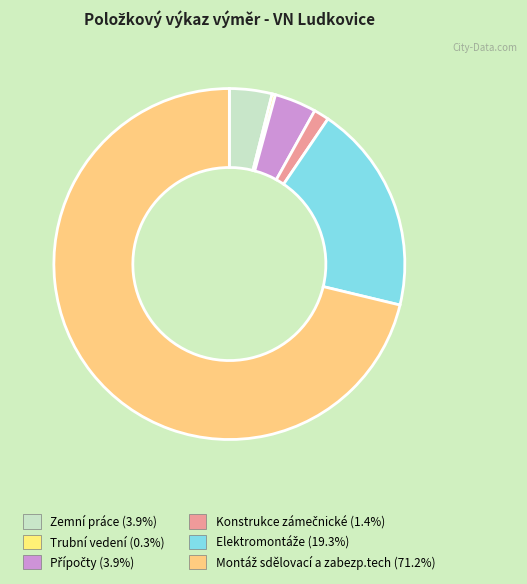

To the nearest percent, what is the combined percentage of Přípočty and Zemní práce?

8%